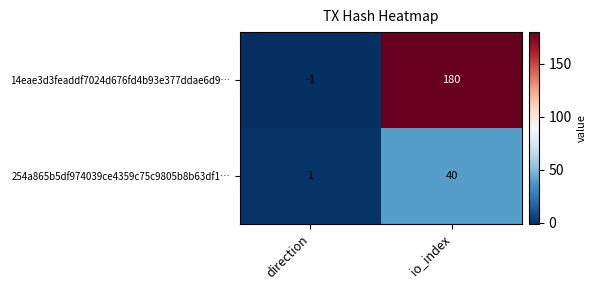

Which series has the widest spread of values?

14eae3d3feaddf7024d676fd4b93e377ddae6d9…